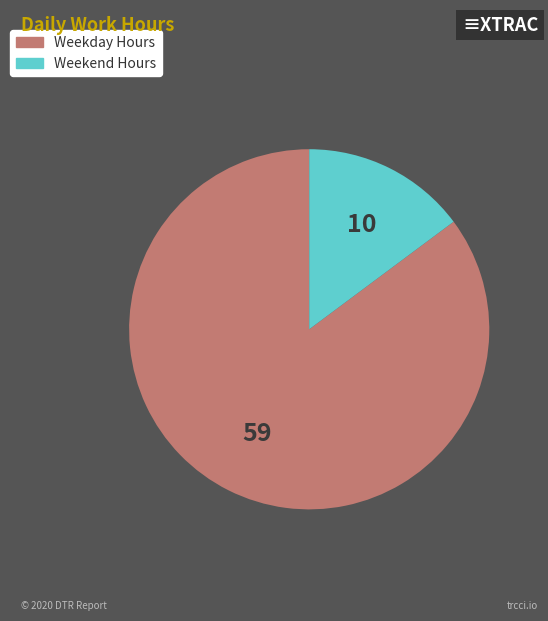

How many slices are in this pie chart?

2